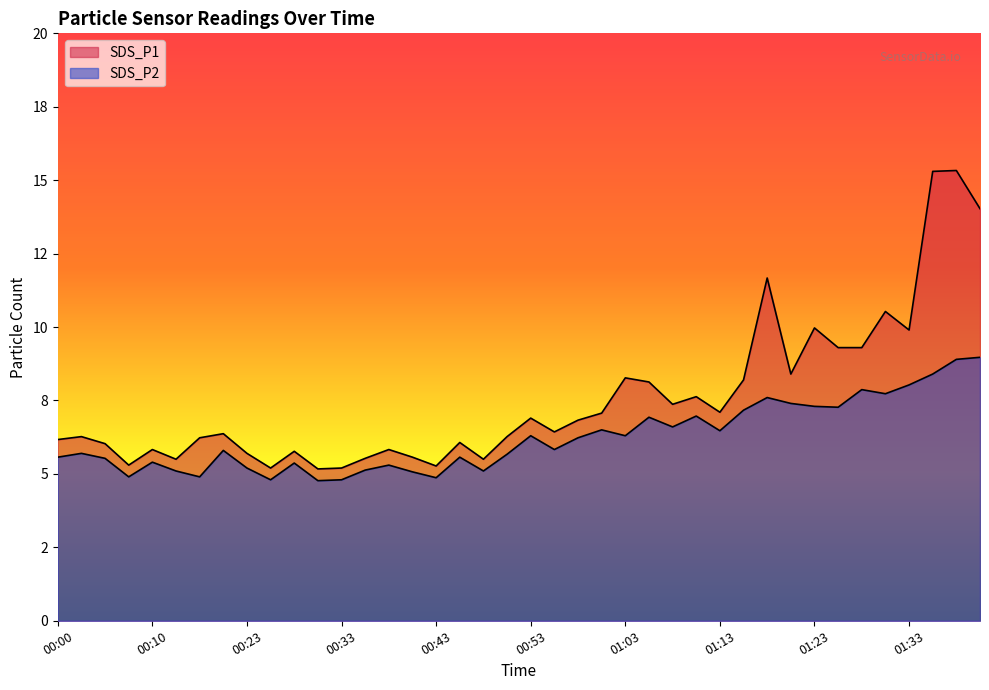

True or false: SDS_P2 and SDS_P1 cross at least once.

False